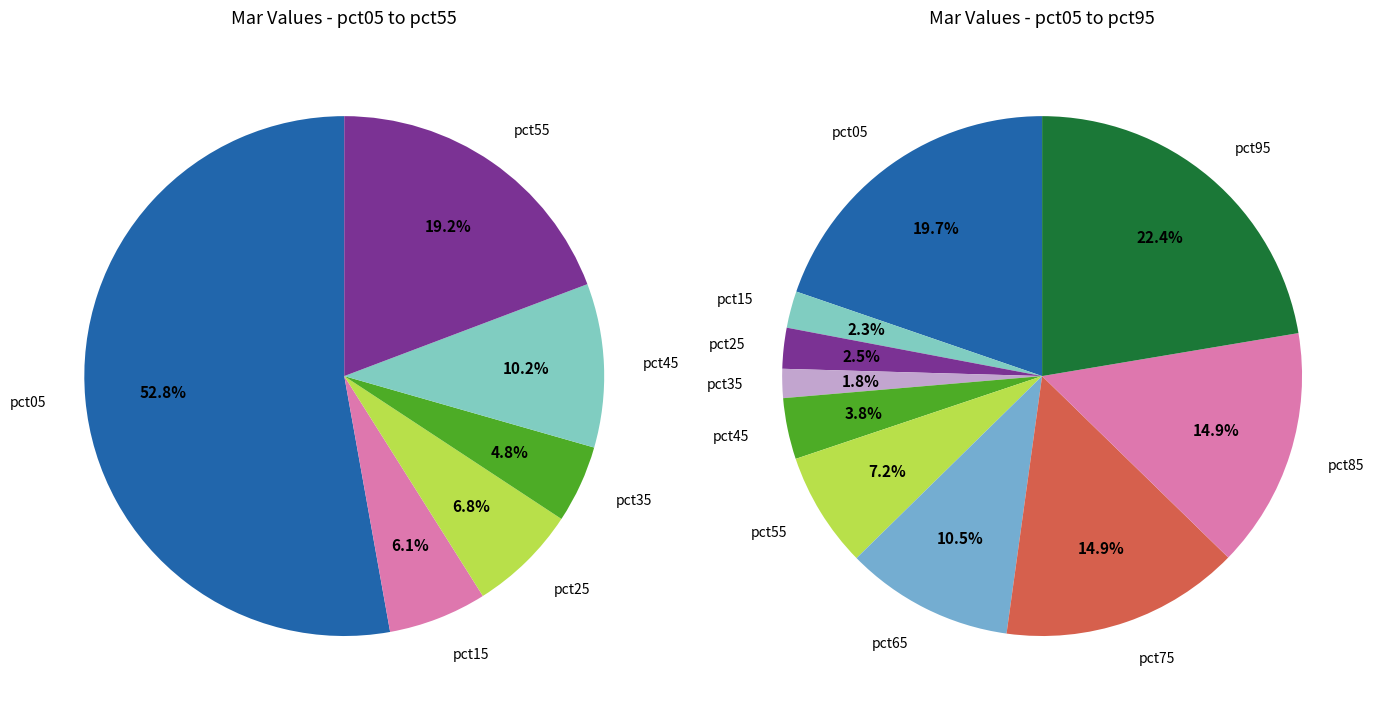

How many segments does this pie chart have?

10